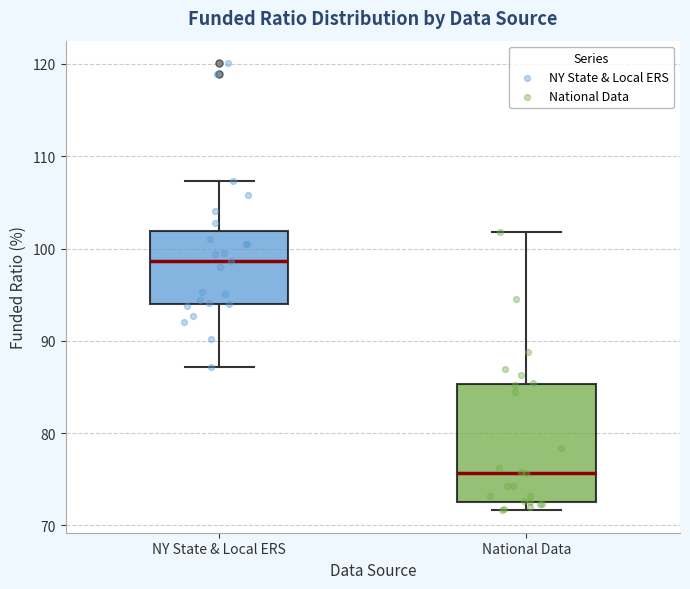

Comparing the boxes themselves (not the whiskers), which one is the tallest?

National Data